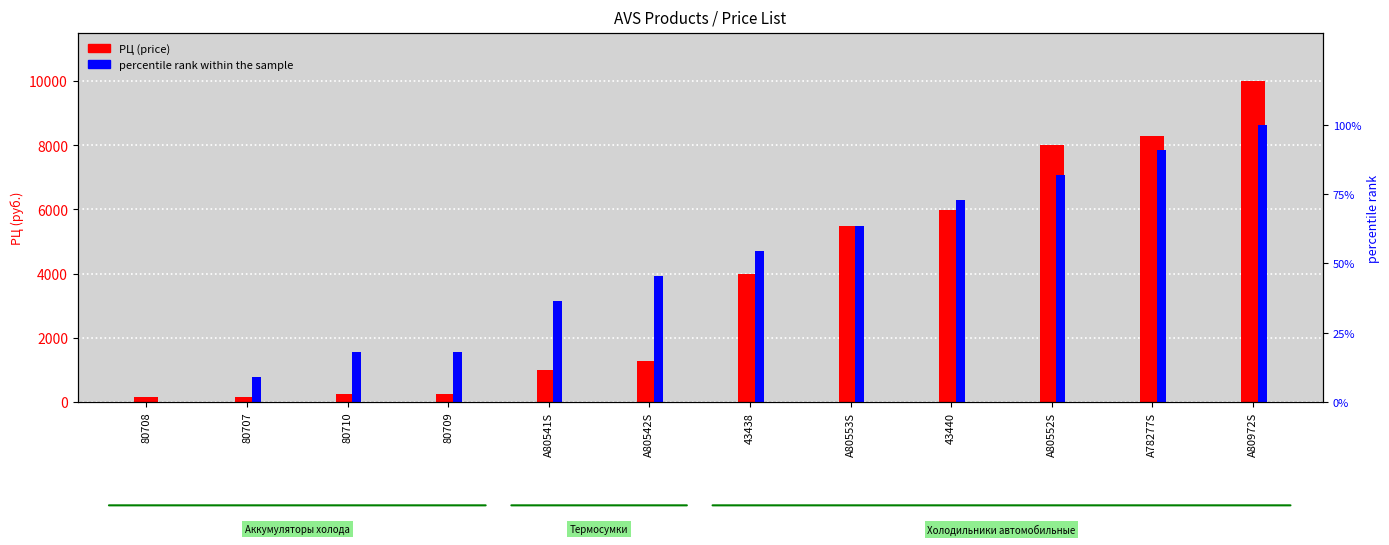

Which category has the lowest value across all series?

80708